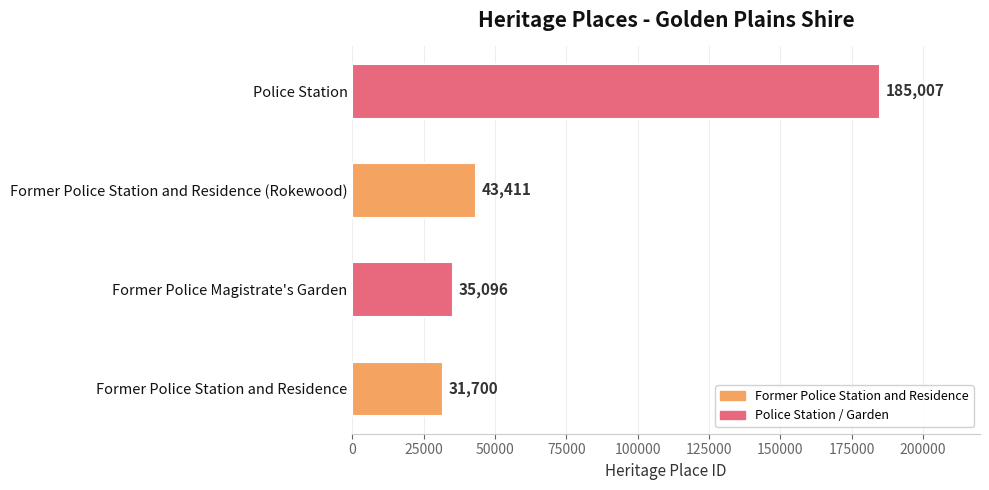

Rank the categories by value from highest to lowest.

Police Station, Former Police Station and Residence (Rokewood), Former Police Magistrate's Garden, Former Police Station and Residence